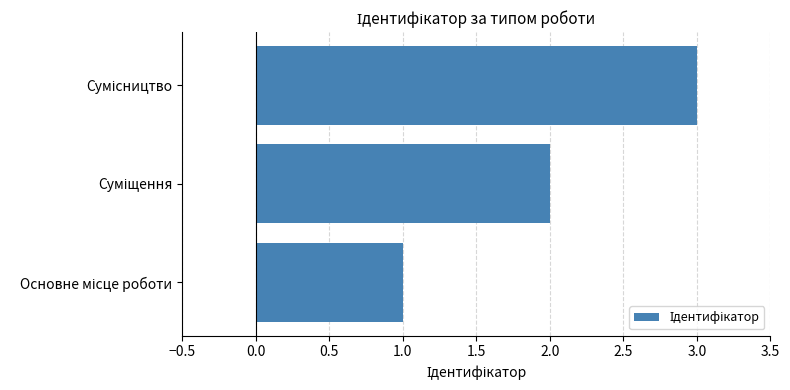

What is the difference between the maximum and minimum values?

2